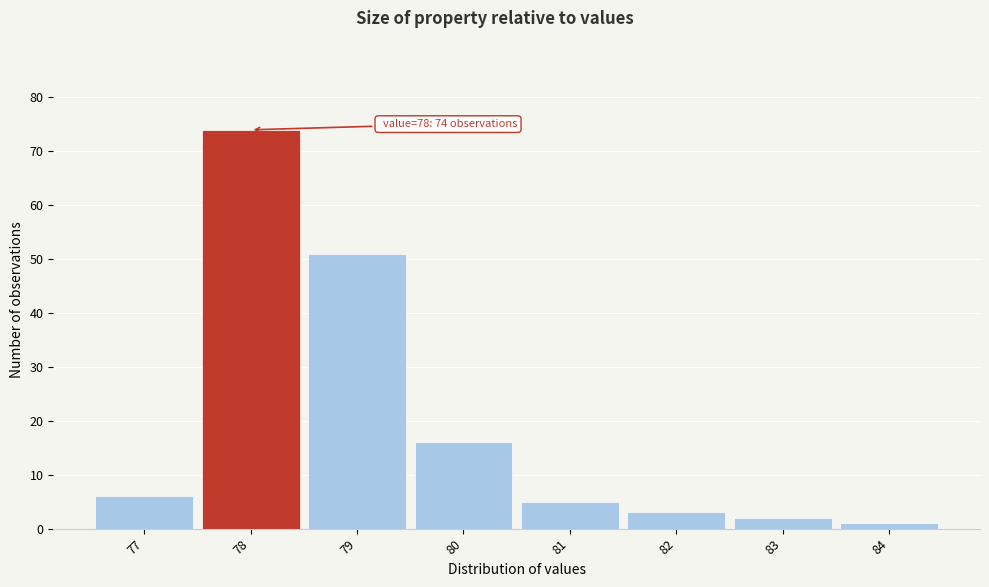

Which range on the x-axis has the tallest bar?

77.5 to 78.5